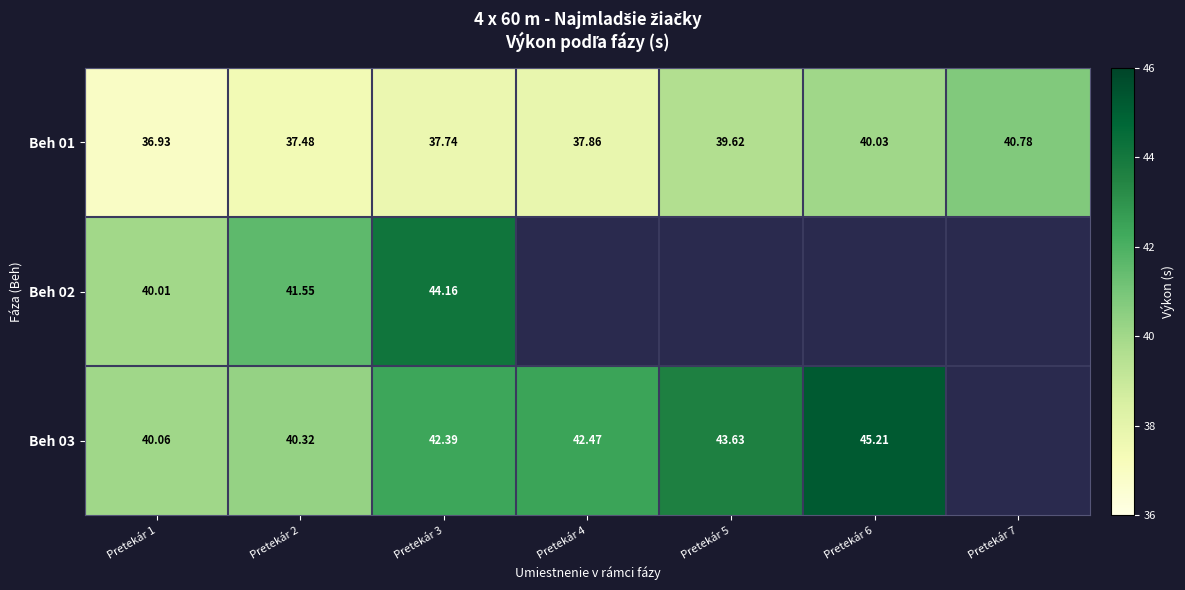

What is the maximum value shown in the chart?

45.2